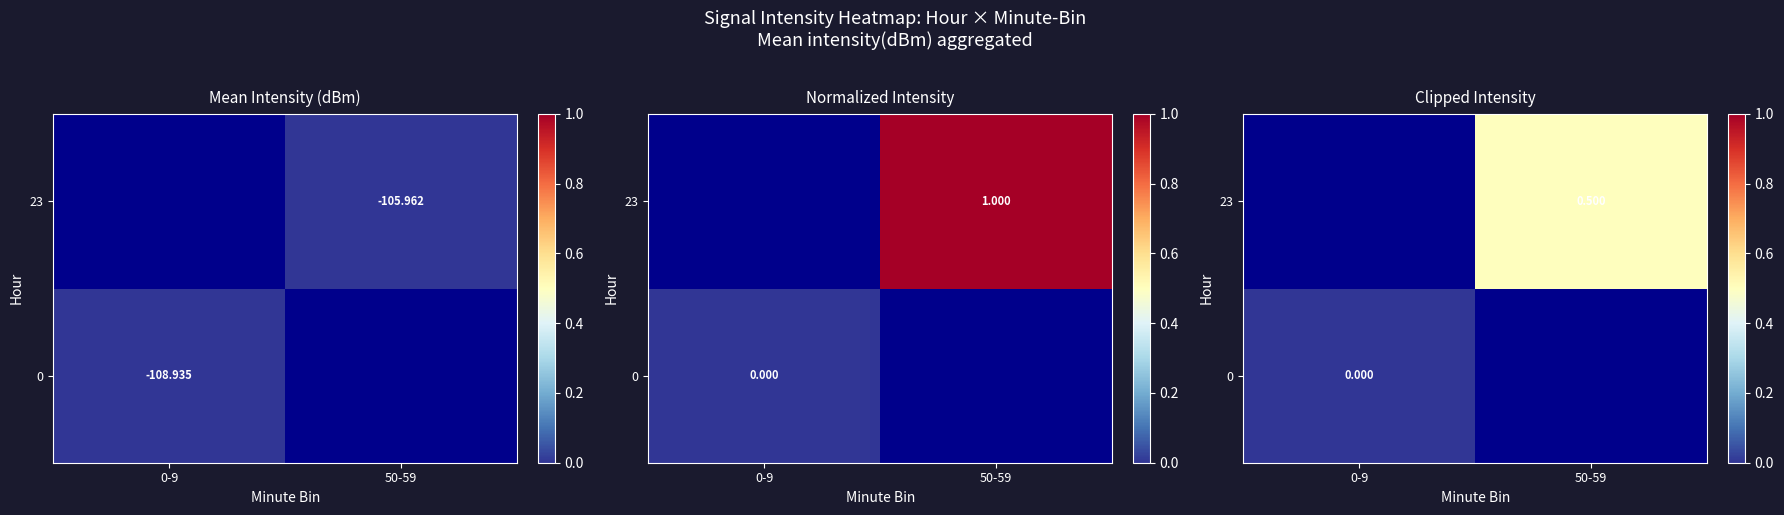

List the series in order of their overall mean, lowest first.

0, 23